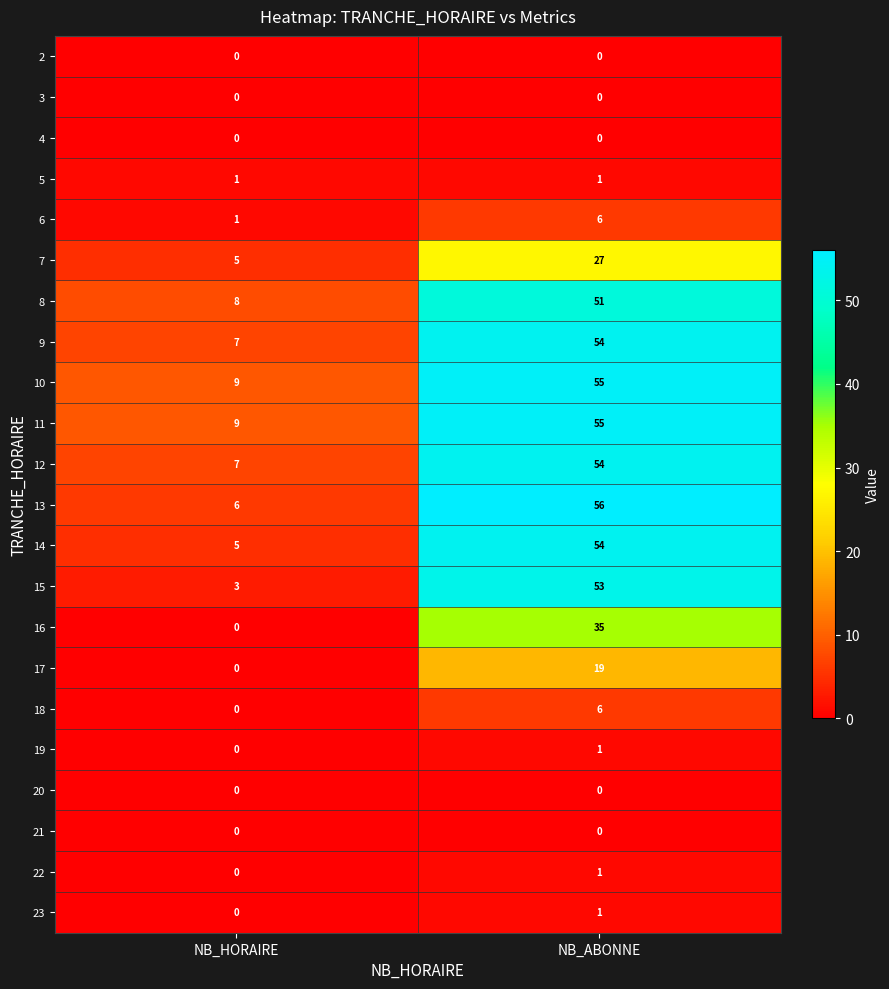

List the labels in order of 17 value, largest first.

NB_ABONNE, NB_HORAIRE